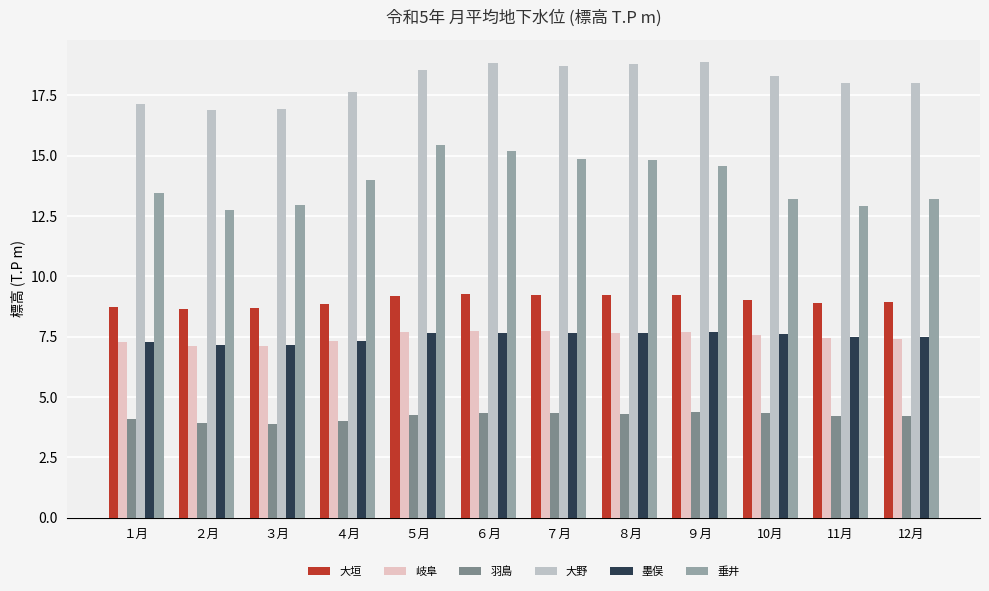

True or false: 大野 has a value of 12.4 at ５月.

False